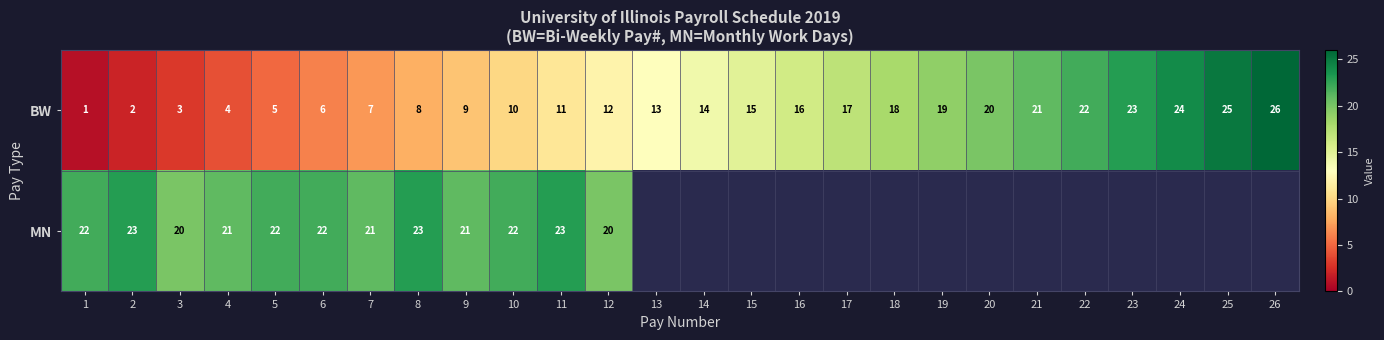

At how many categories does at least one series exceed 1?

26